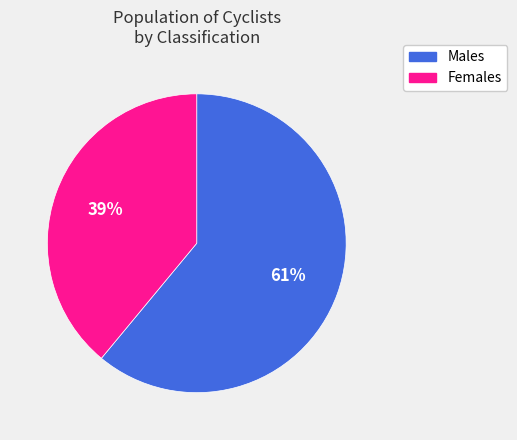

To the nearest percent, what is the difference between the largest and smallest slice percentages?

22%